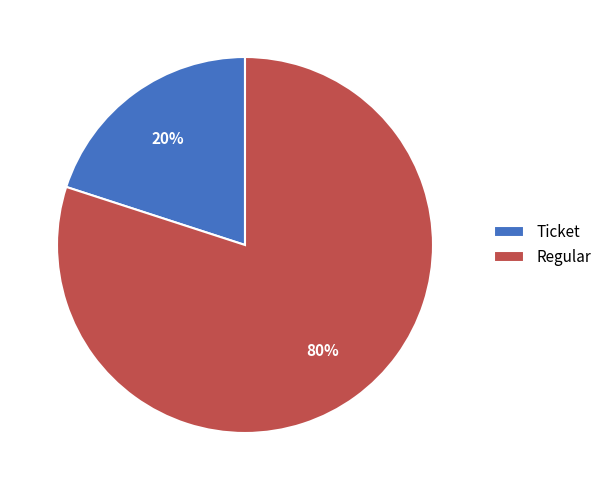

Is it true that Ticket is 27% of the pie?

False